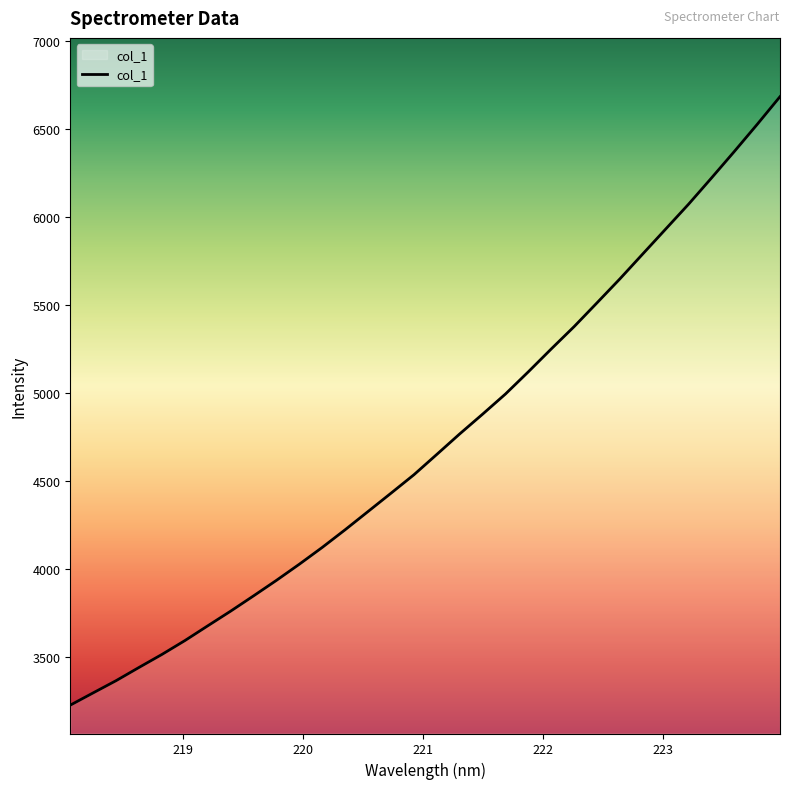

What is the greatest value displayed?

6684.7